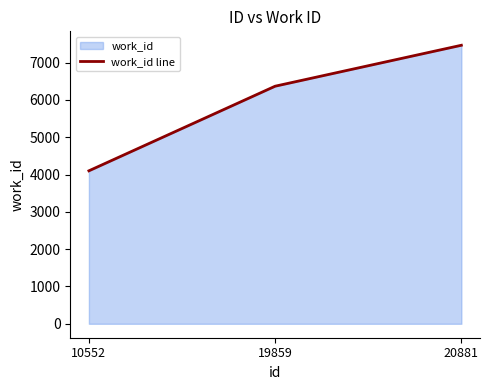

Where is the data nearest to the value 5781?

19859